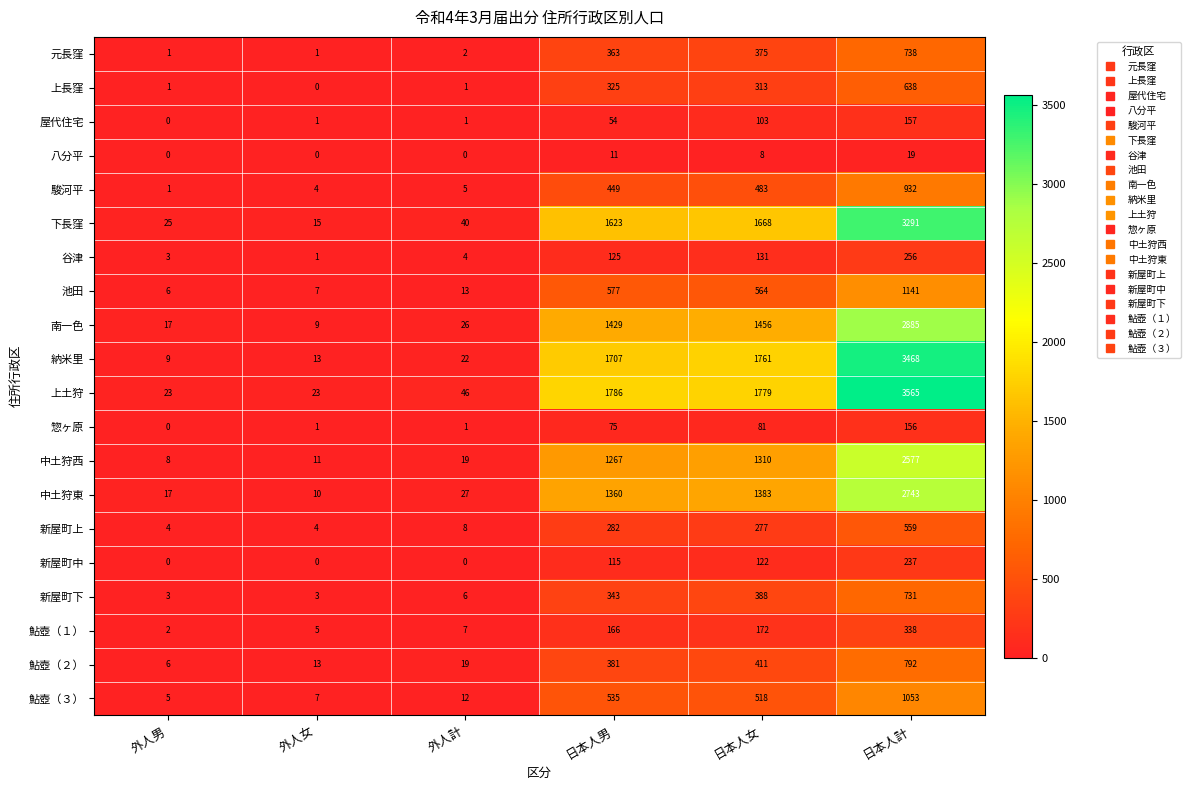

Which series has the widest spread of values?

上土狩